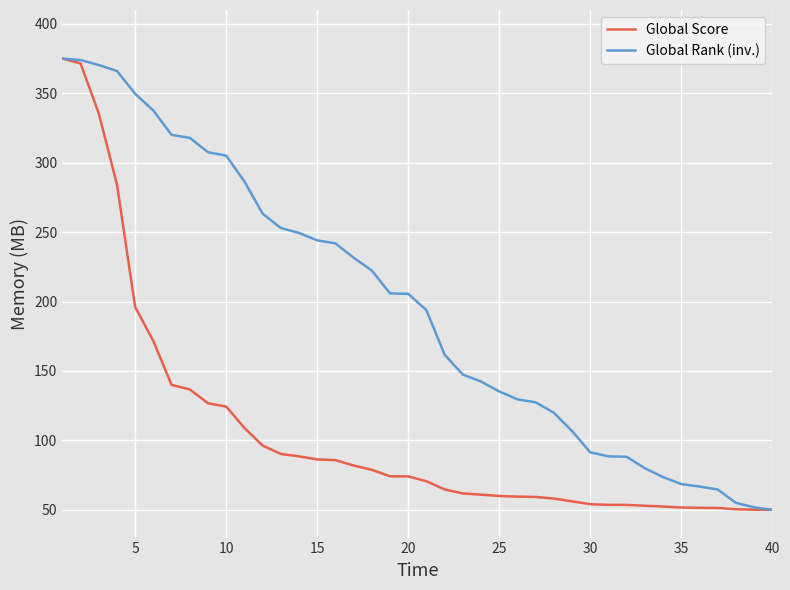

How many series are shown in this chart?

2